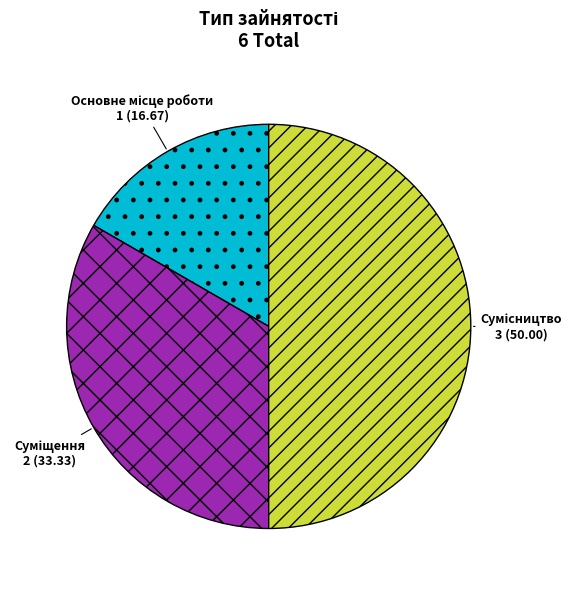

To the nearest percent, what is the combined percentage of Суміщення and Сумісництво?

83%